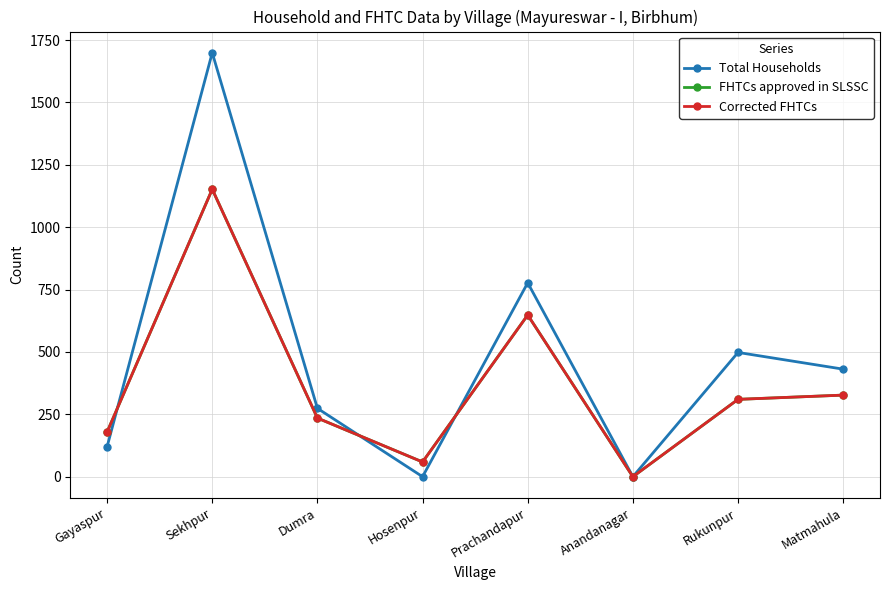

True or false: FHTCs approved in SLSSC and Corrected FHTCs intersect in this chart.

False